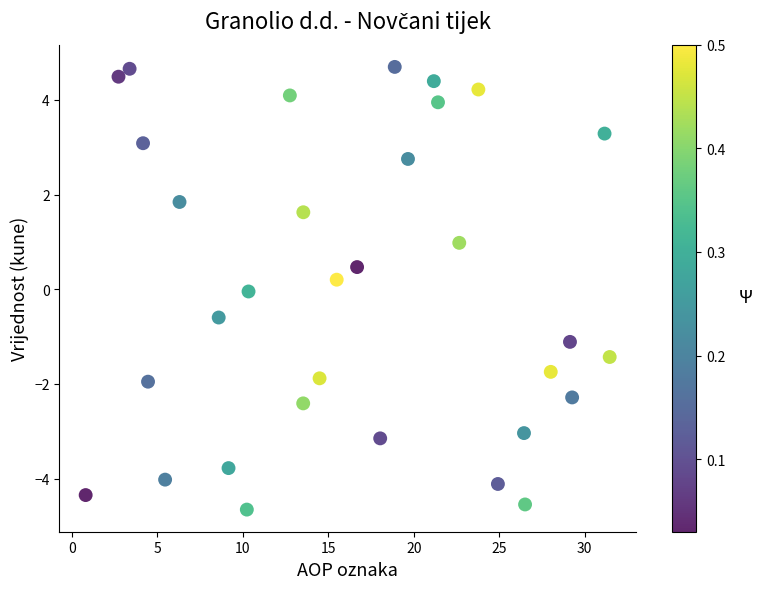

What is the range of X values (max minus min)?

30.7